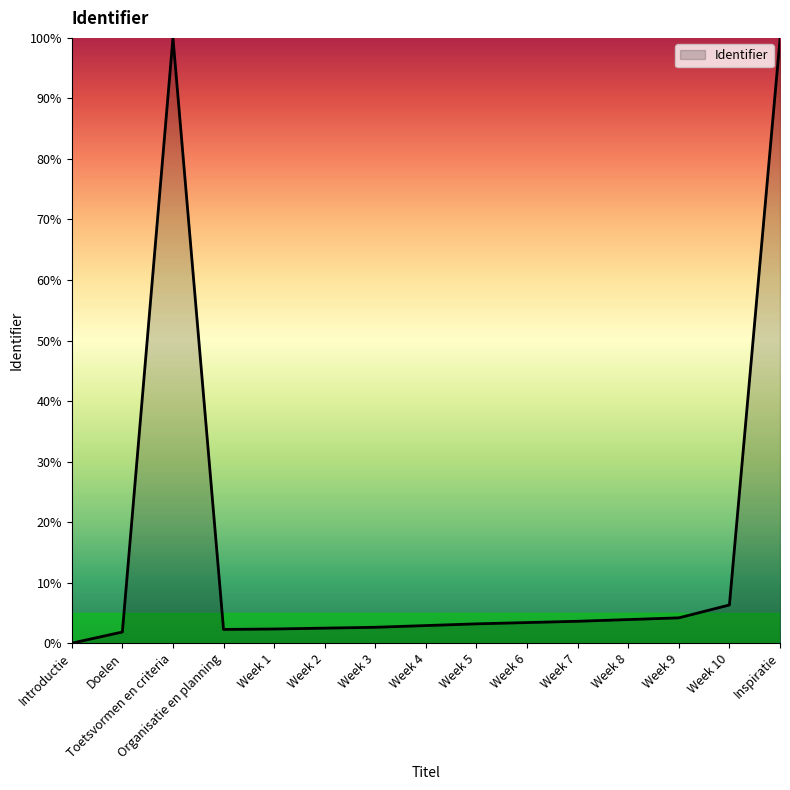

What is the maximum value shown in the chart?

100.0